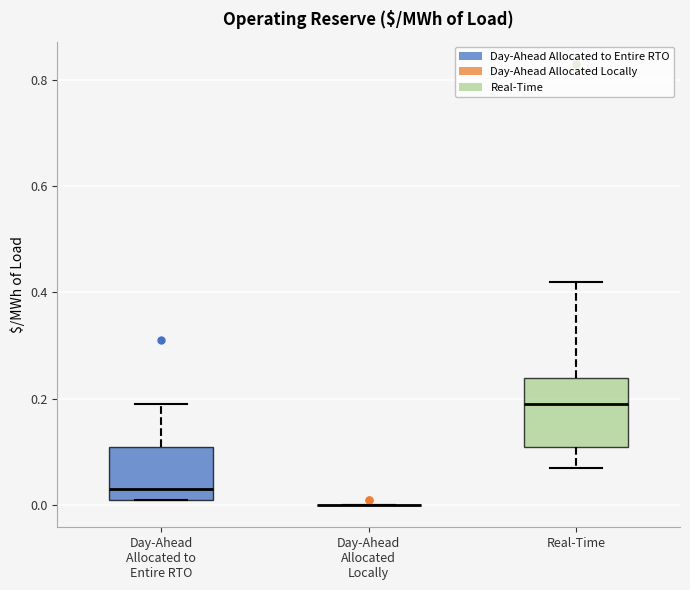

Where is the upper edge of the box for Real-Time on the y-axis? The values are not printed on the chart, so give them approximately, as read against the axis.

0.24